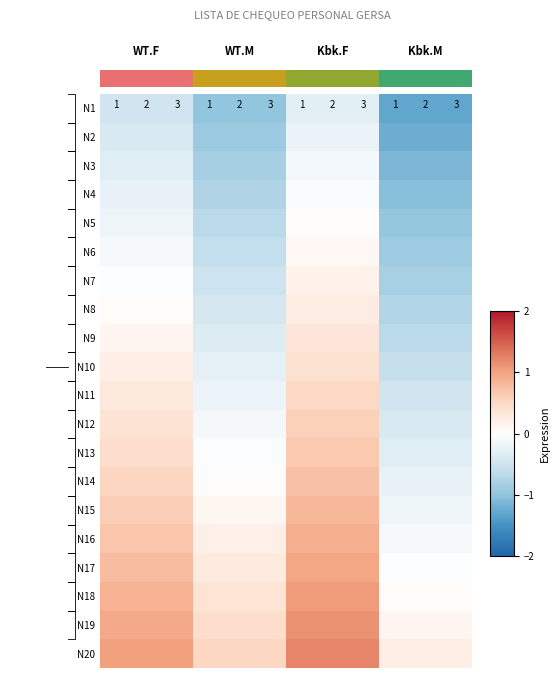

Which category has the highest value across all series?

7